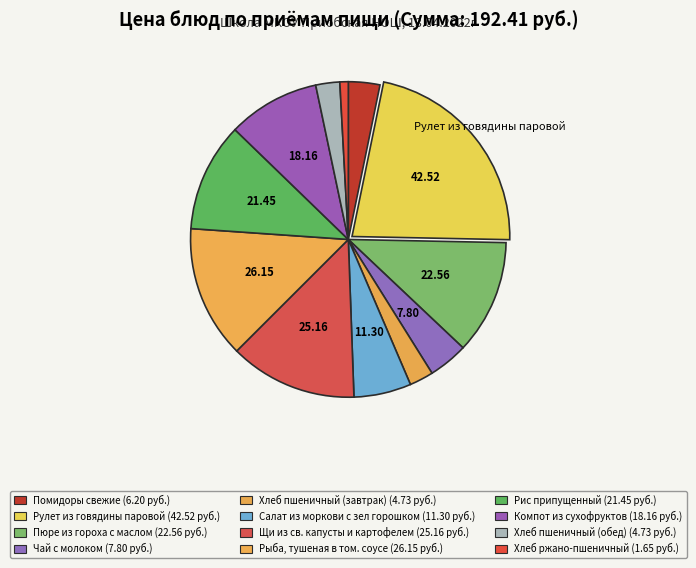

To the nearest percent, what is the combined percentage of Рис припущенный and Чай с молоком?

15%